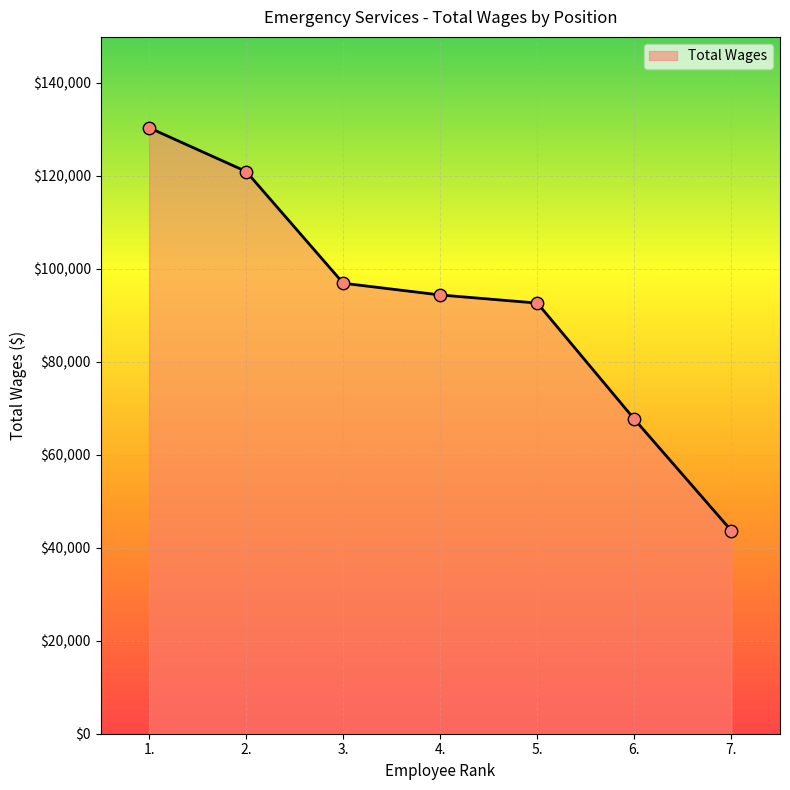

Approximately how many times larger is the value at 2. compared to 3.?

1.2